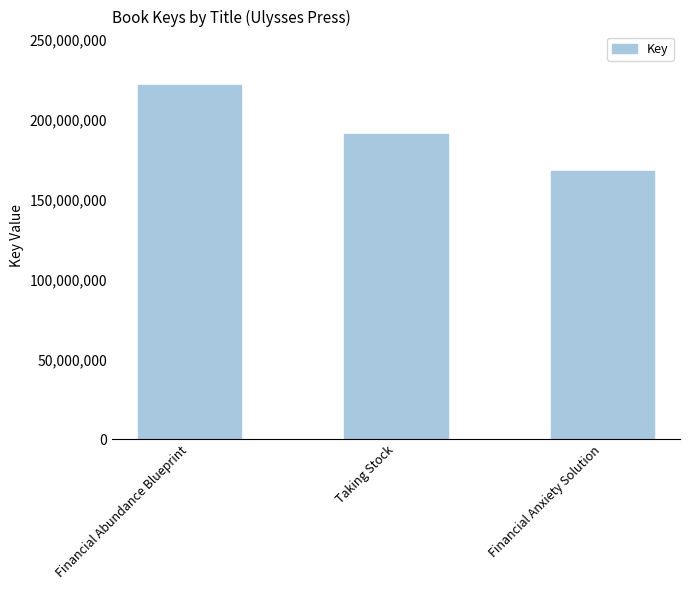

Does the chart contain stacked bars?

No